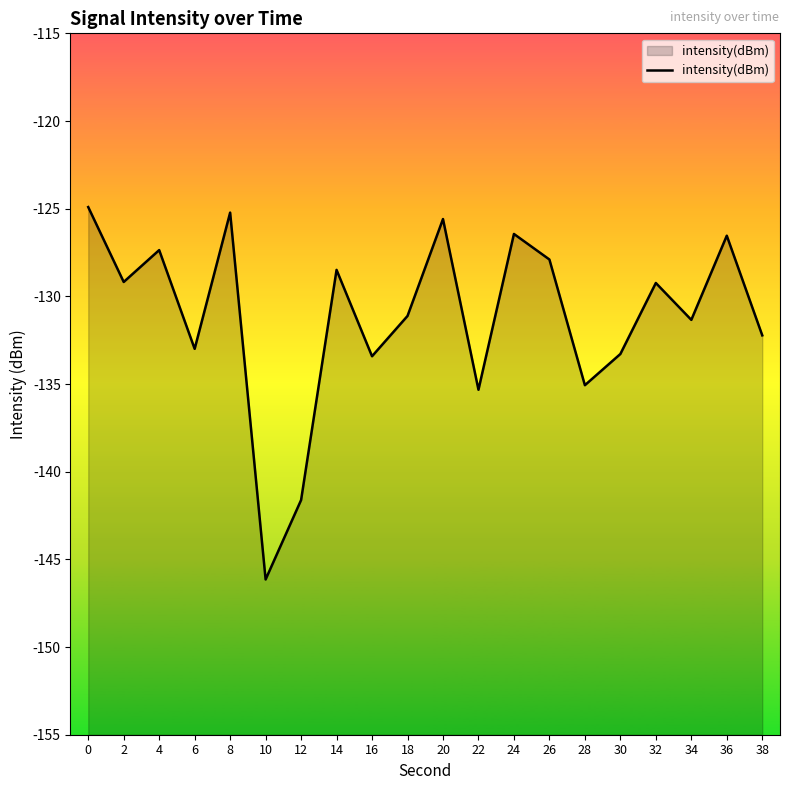

List the labels in order of value, smallest first.

10, 12, 22, 28, 16, 30, 6, 38, 34, 18, 32, 2, 14, 26, 4, 36, 24, 20, 8, 0